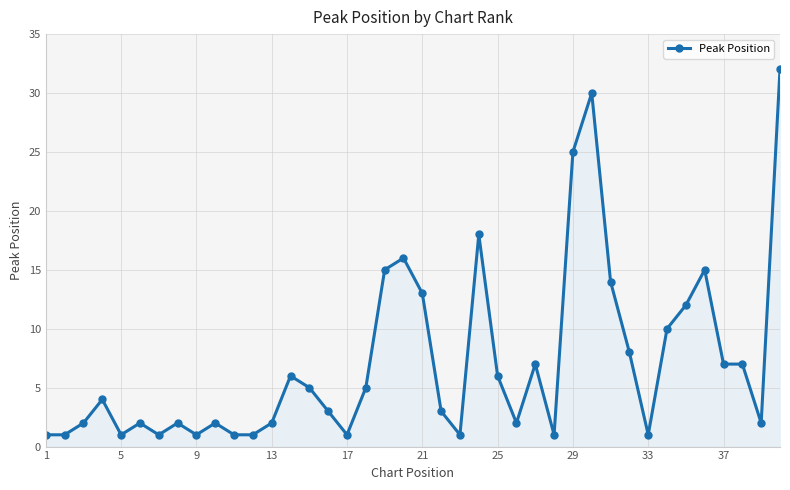

What is the value of the 31st point from the left?

14